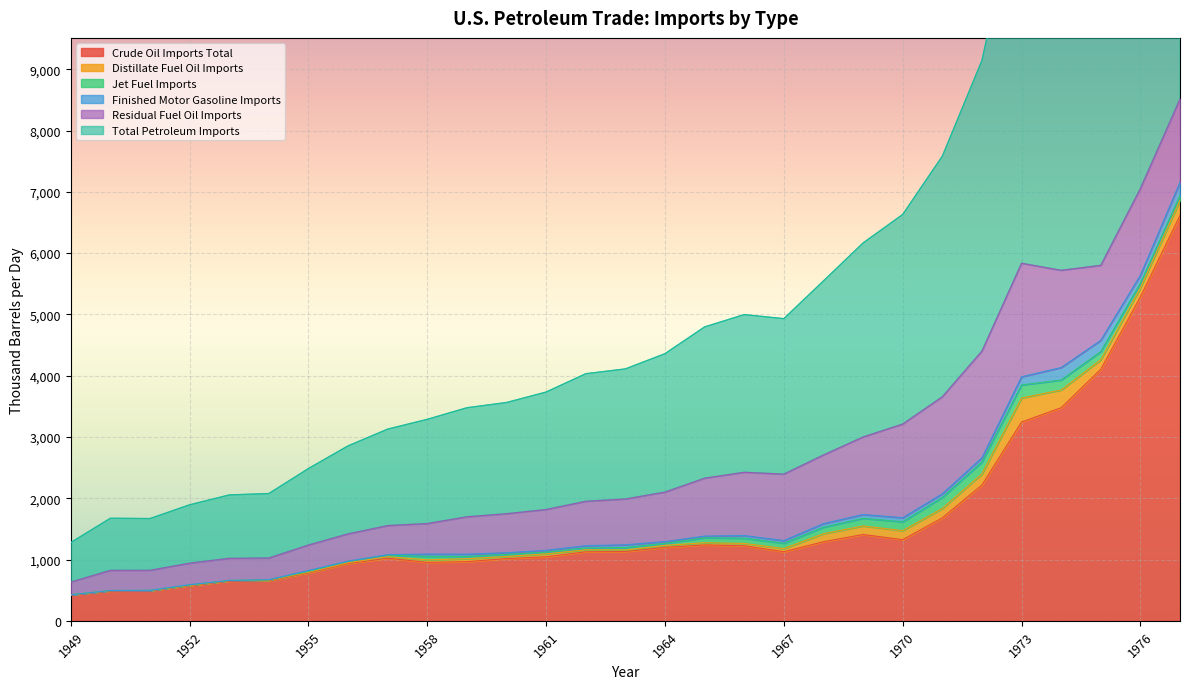

At which category does Total Petroleum Imports reach its first local valley?

1951